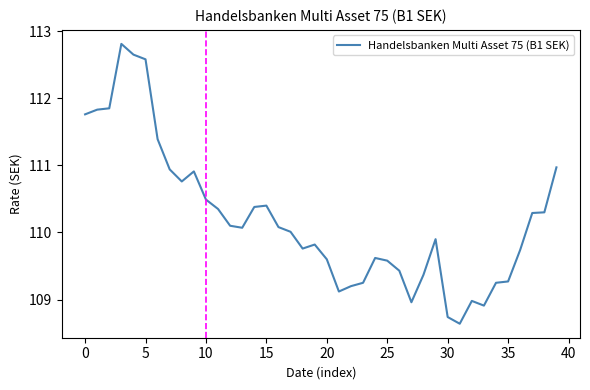

What is the smallest value displayed?

108.6